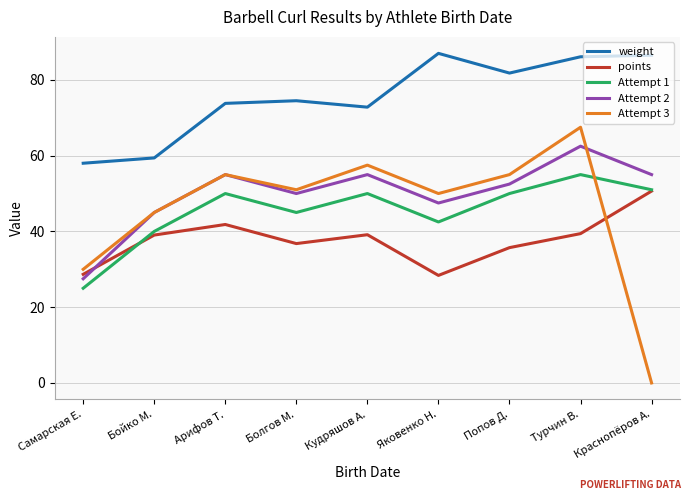

Which series has the widest spread of values?

Attempt 3